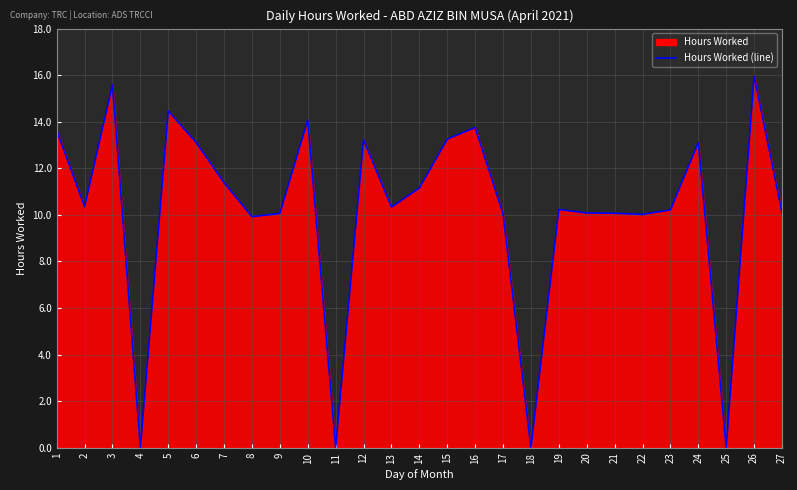

How many interior local valleys (lower than both neighbors) does the data have?

8